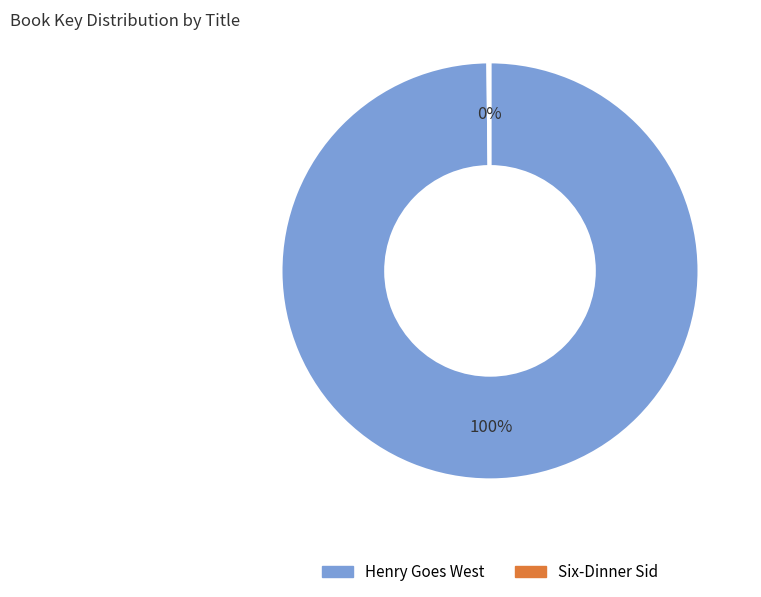

Is there any slice that represents more than half of the pie?

Yes